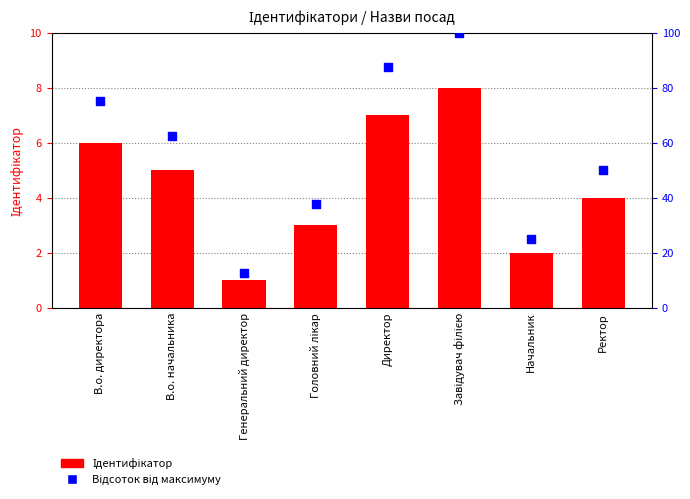

At which category is the sum across all series the highest?

Завідувач філією